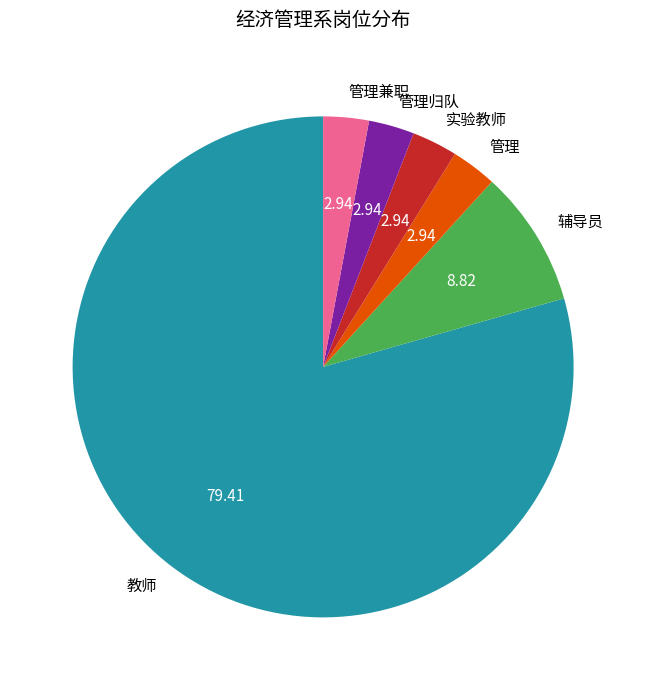

Count the number of slices in the pie.

6